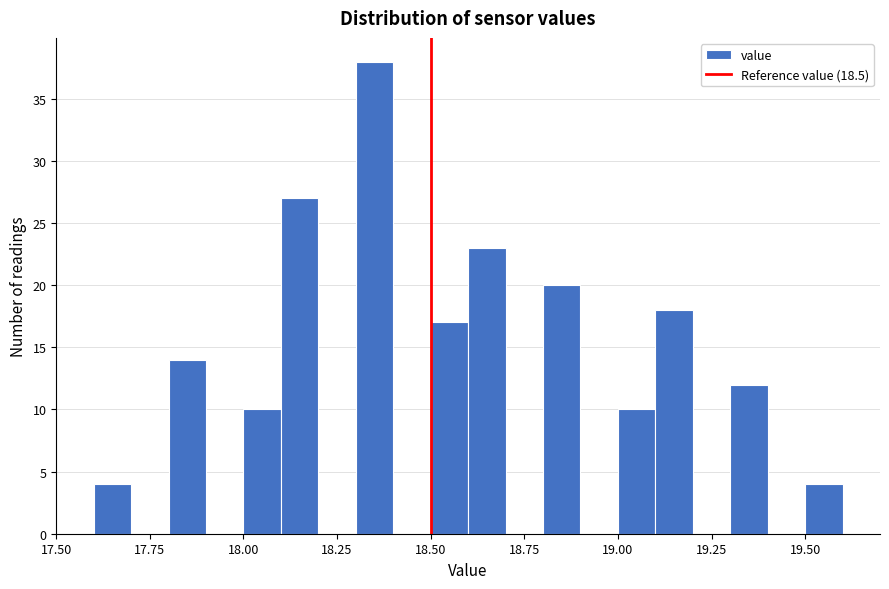

Around what value on the x-axis is the tallest bar? Give the approximate position of its centre, as read against the axis.

18.35